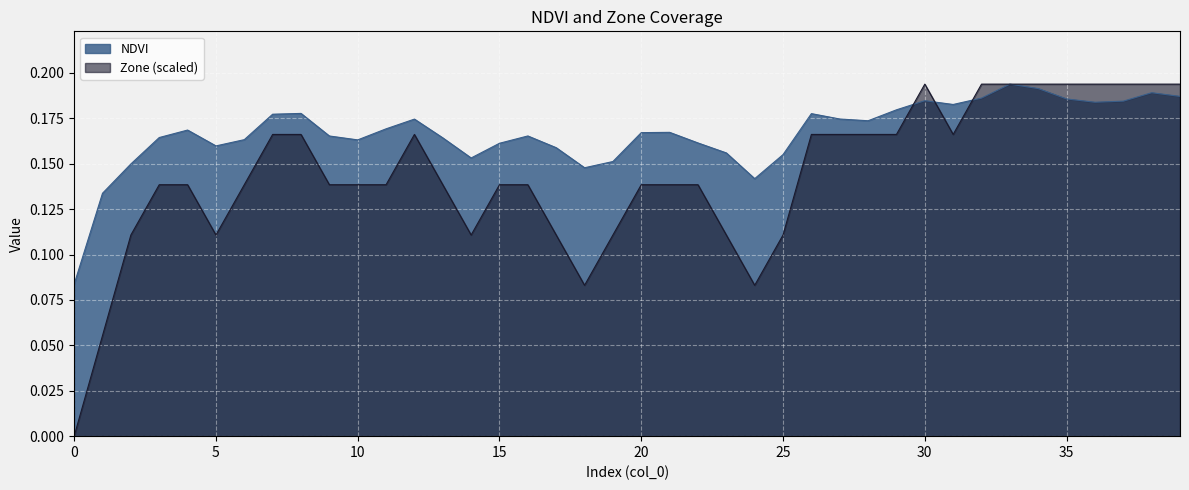

How many data points in Zone are above 0?

39